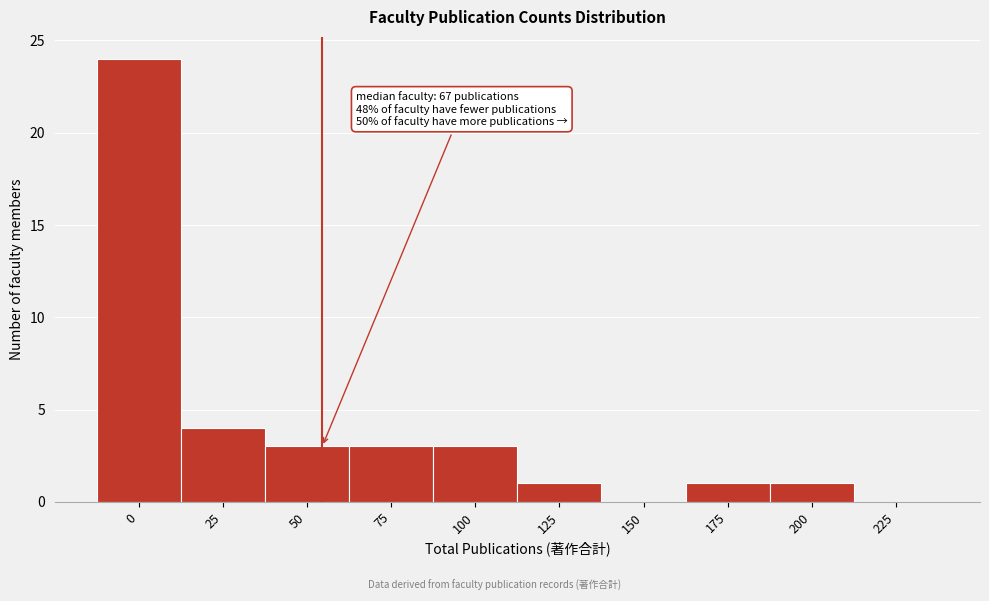

Reading right to left, list all the values displayed in this chart.

225=0	200=1	175=1	150=0	125=1	100=3	75=3	50=3	25=4	0=24